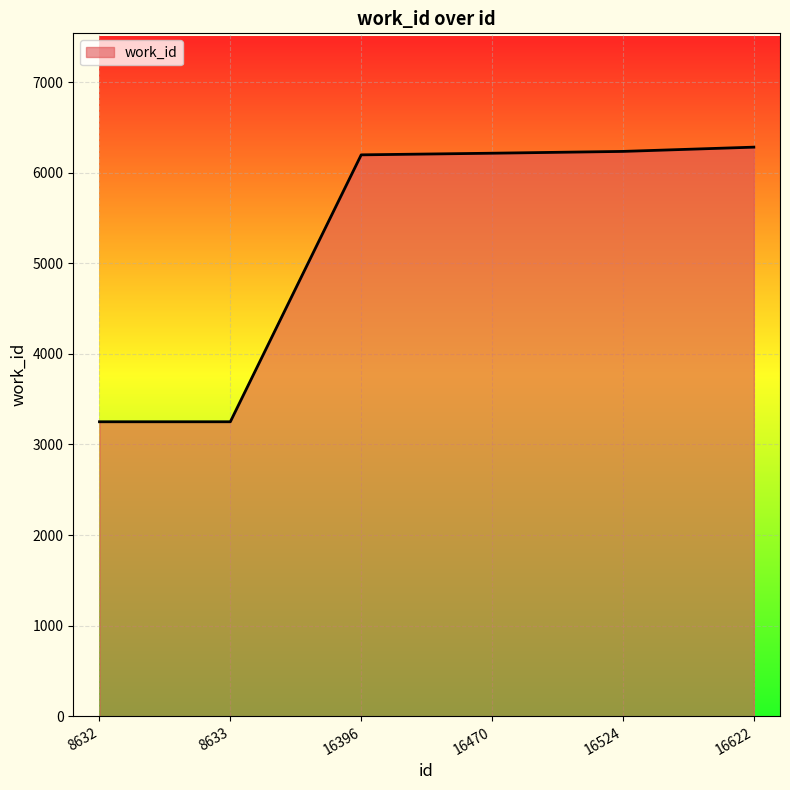

The chart shows a value of 3952 at 16396. True or false?

False